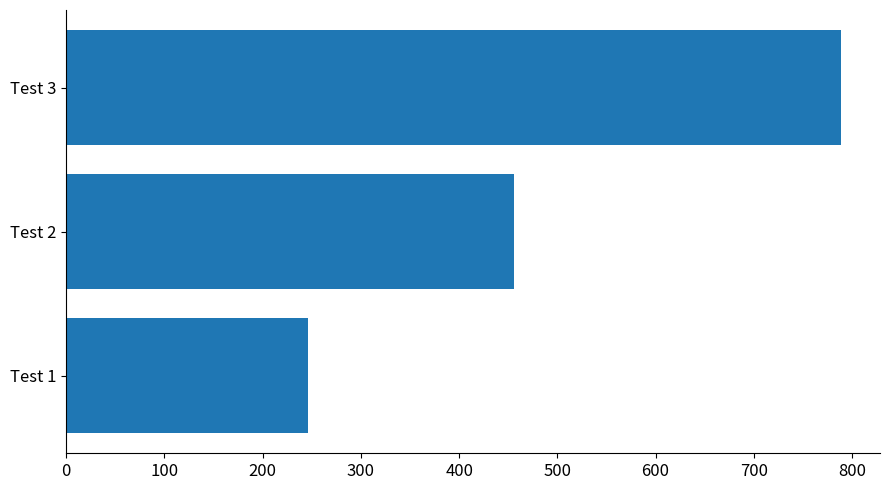

What is the difference between the second highest and minimum values?

210